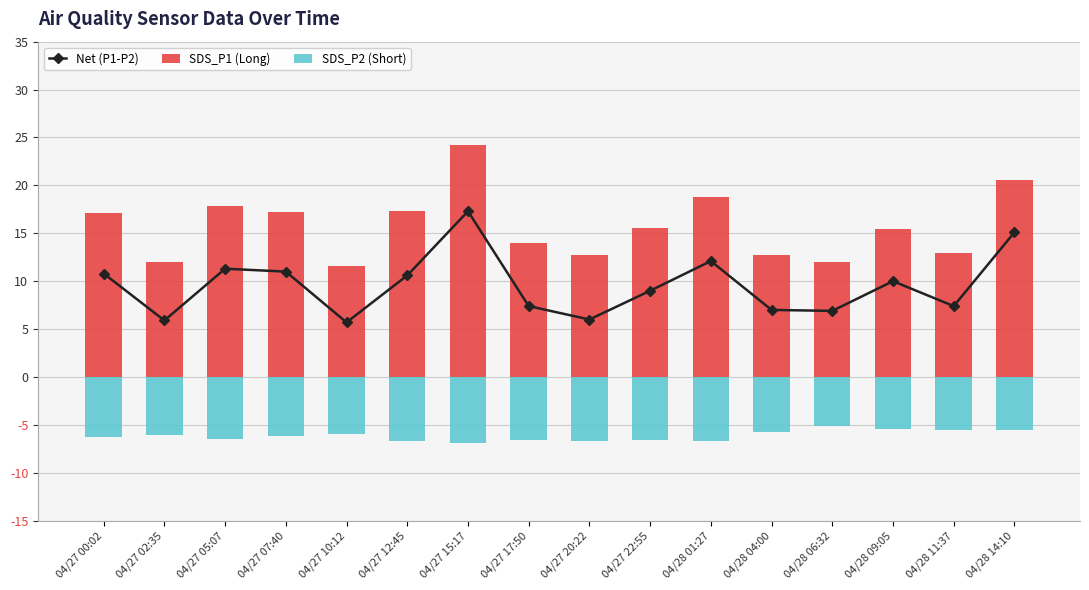

Which has a higher value, 04/27 22:55 or 04/27 07:40?

04/27 07:40